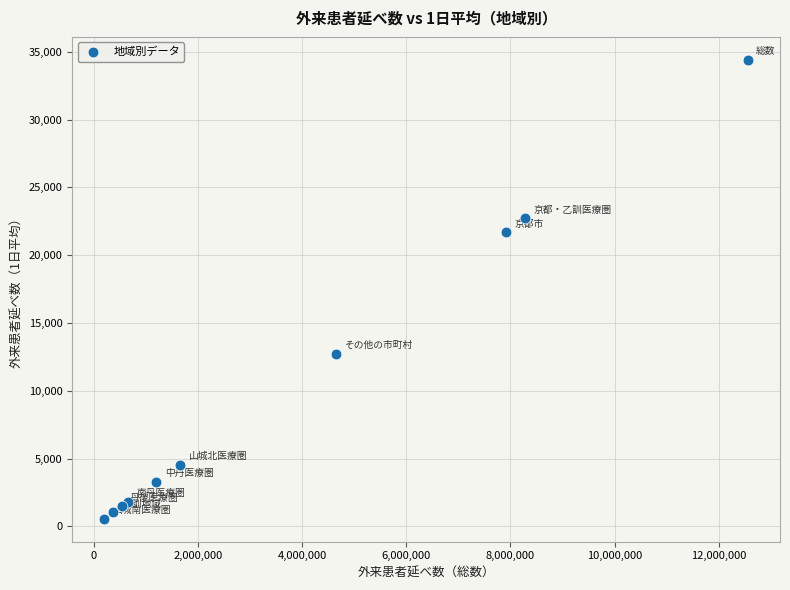

What Y value in the scatter plot is closest to 17484?

21674.3